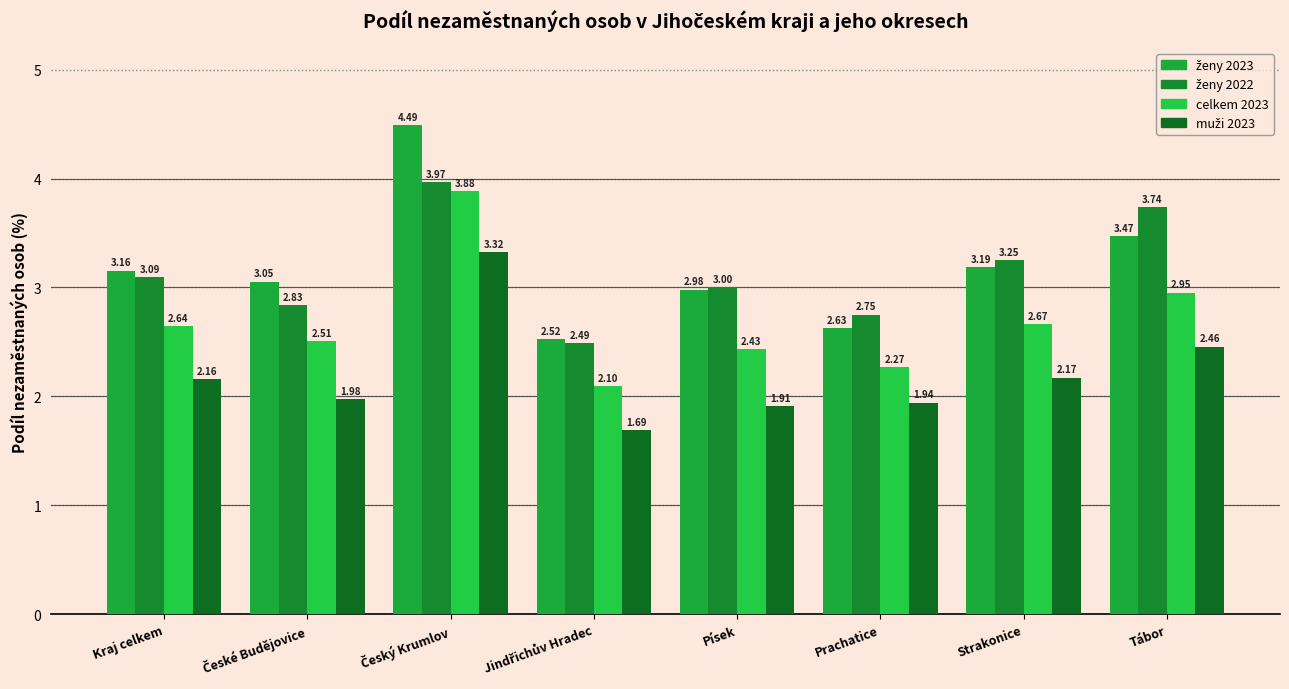

At how many categories does at least one series exceed 2?

8